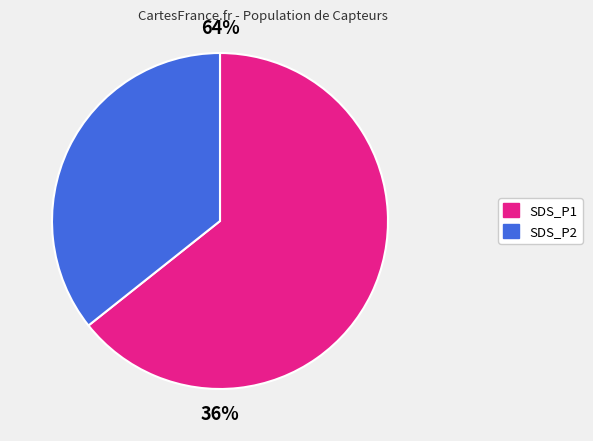

Do SDS_P1 and SDS_P2 together represent more than half of the pie?

Yes